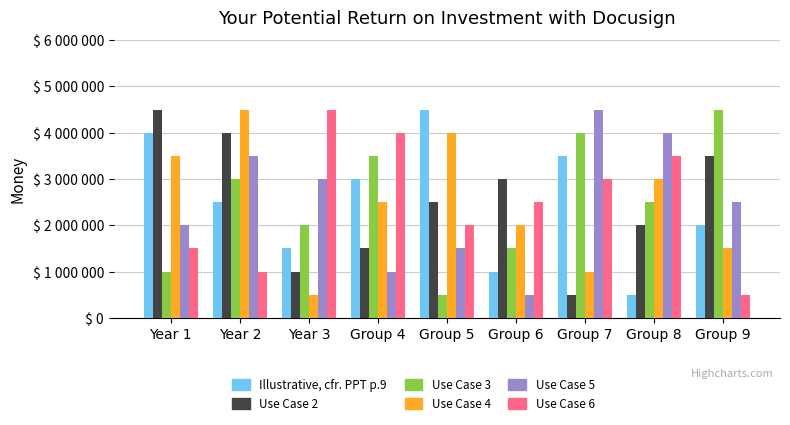

The col_7 series shows 600028 at Group 4. True or false?

False